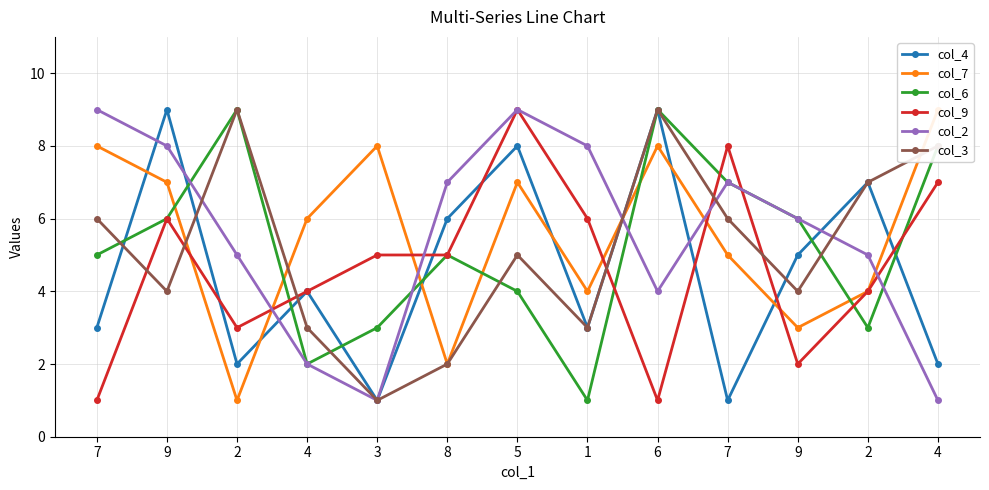

Reading right to left, extract all data points from this chart.

col_4: 2	7	5	1	9	3	8	6	1	4	2	9	3
col_7: 9	4	3	5	8	4	7	2	8	6	1	7	8
col_6: 8	3	6	7	9	1	4	5	3	2	9	6	5
col_9: 7	4	2	8	1	6	9	5	5	4	3	6	1
col_2: 1	5	6	7	4	8	9	7	1	2	5	8	9
col_3: 8	7	4	6	9	3	5	2	1	3	9	4	6